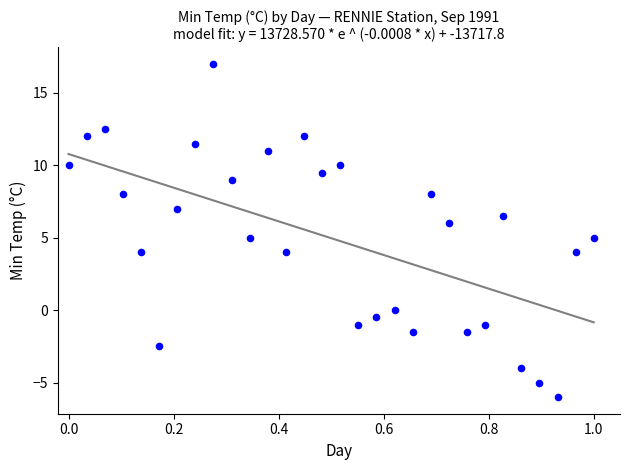

What is the range of X values (max minus min)?

1.0